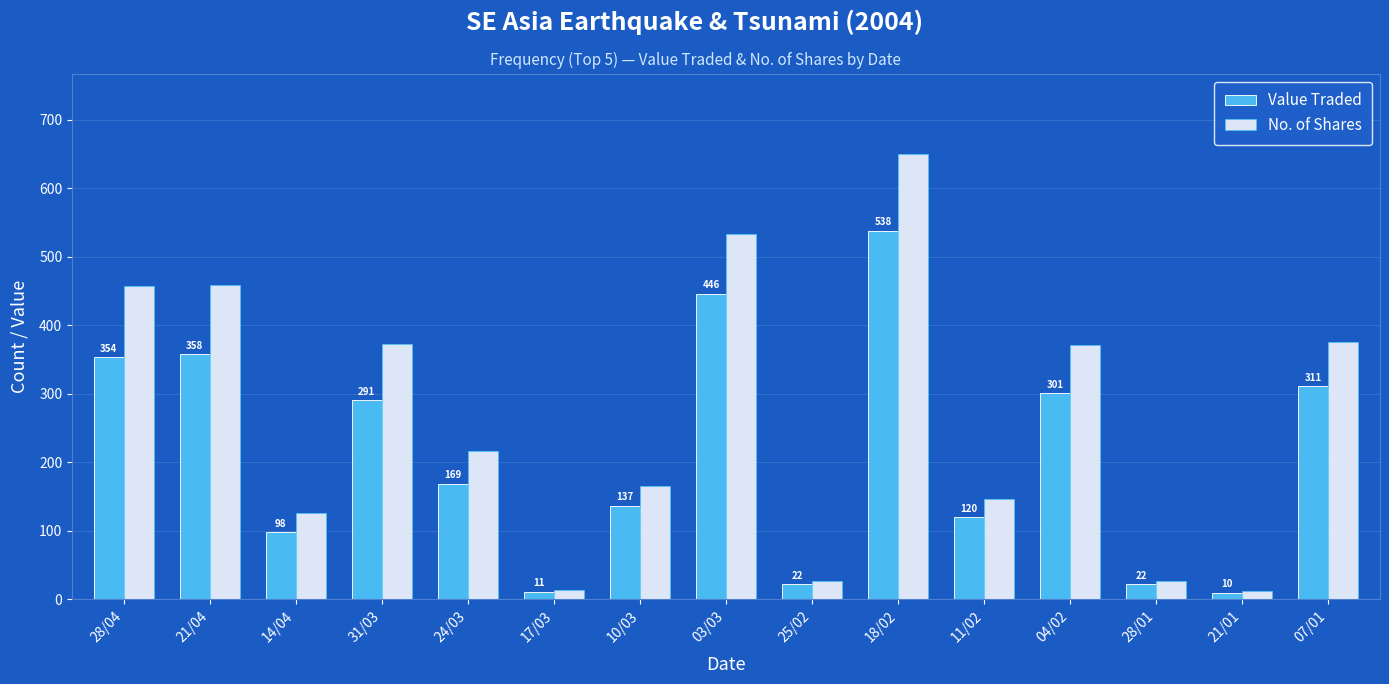

At which label does Value Traded first exceed 169?

28/04